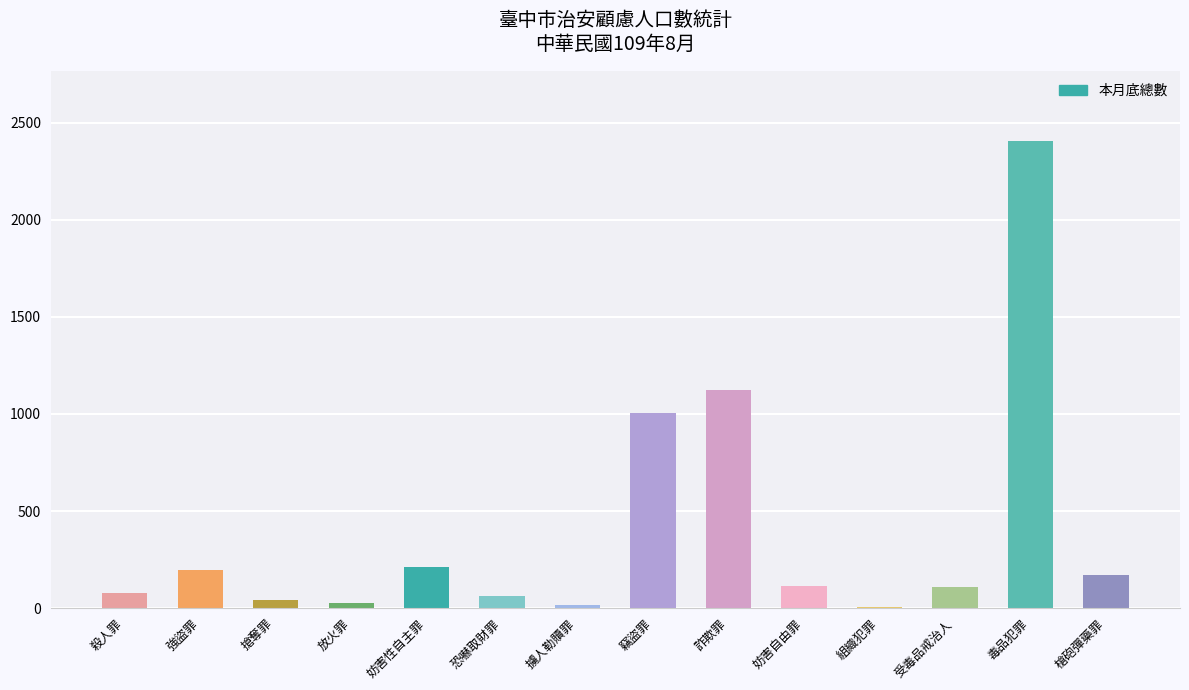

Between 竊盜罪 and 妨害自由罪, which is larger?

竊盜罪